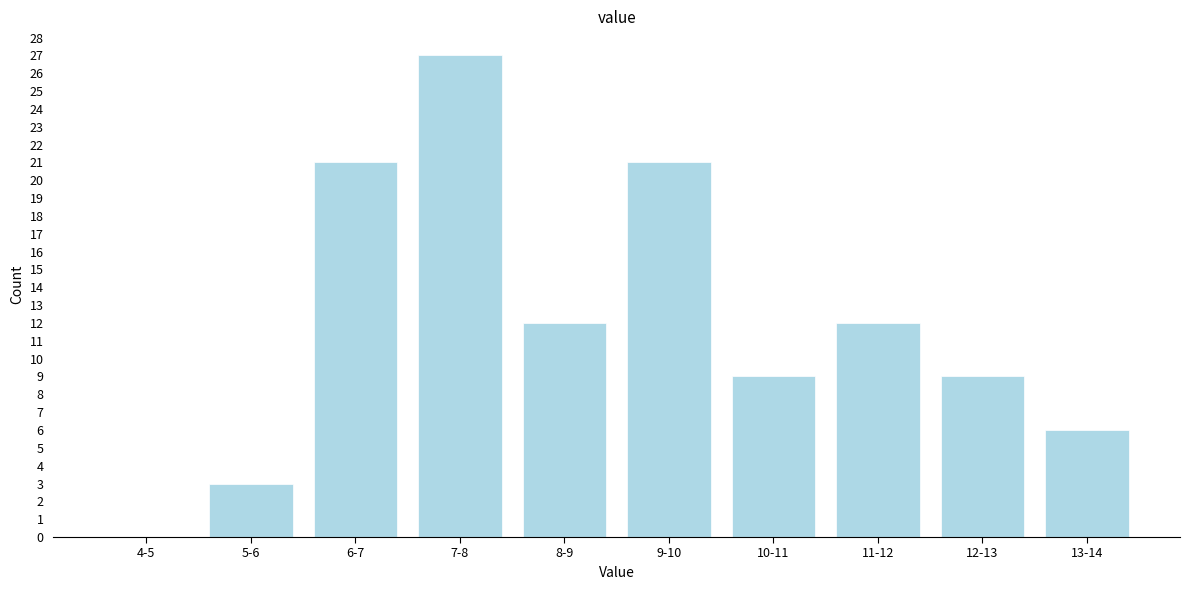

Reading left to right, list all the values displayed in this chart.

4-5=0	5-6=3	6-7=21	7-8=27	8-9=12	9-10=21	10-11=9	11-12=12	12-13=9	13-14=6